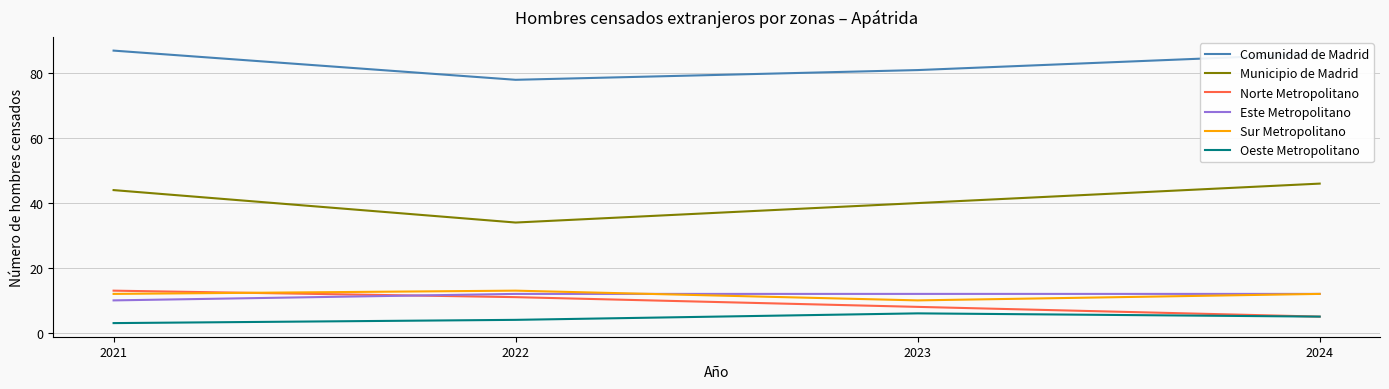

Is this an area chart (filled region under the line)?

No